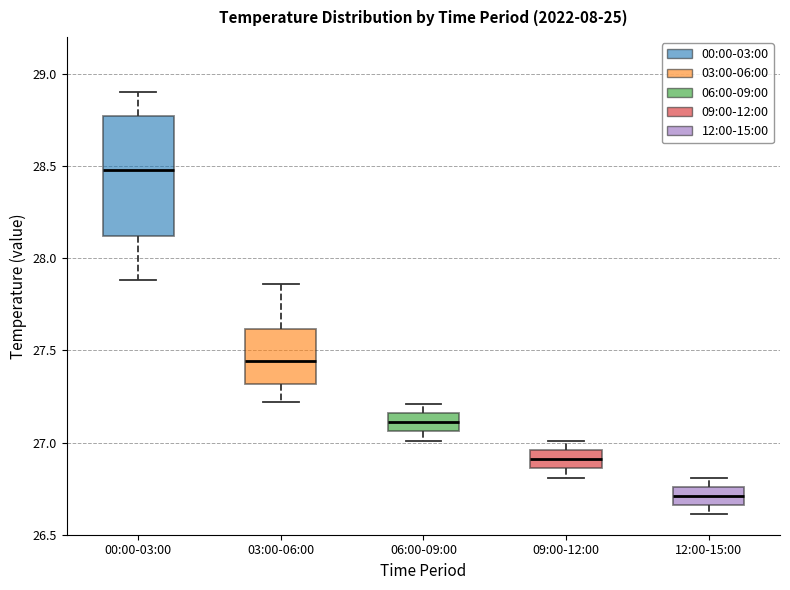

Reading left to right, read every box against the y-axis: the position of its median line, the range the box covers, and the ends of its whiskers. The values are not printed on the chart, so give them approximately, as read against the axis.

00:00-03:00: median 28.50, box 28.10 to 28.75, whiskers 27.90 to 28.90
03:00-06:00: median 27.45, box 27.30 to 27.60, whiskers 27.20 to 27.85
06:00-09:00: median 27.10, box 27.05 to 27.15, whiskers 27.00 to 27.20
09:00-12:00: median 26.90, box 26.85 to 26.95, whiskers 26.80 to 27.00
12:00-15:00: median 26.70, box 26.65 to 26.75, whiskers 26.60 to 26.80